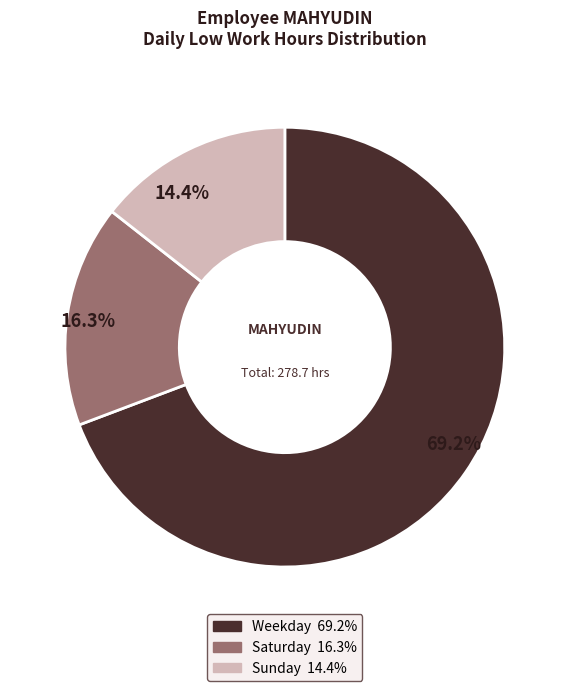

Does any single category account for the majority?

Yes